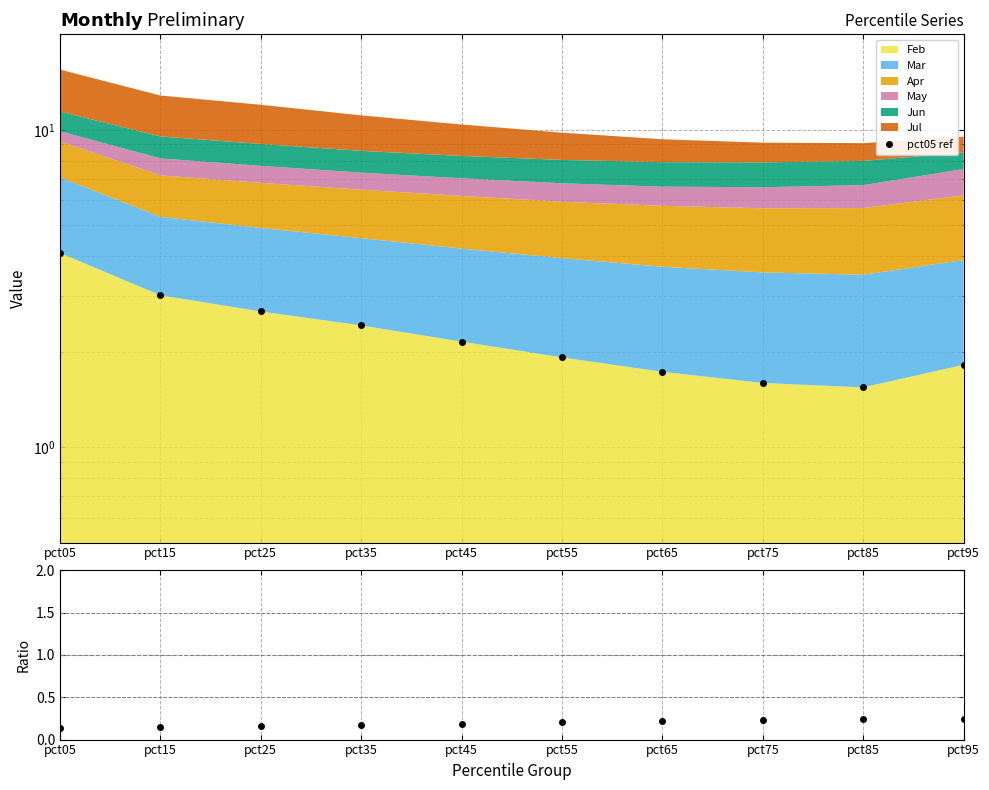

What is the sum of the pct05 ref values at pct95 and pct85?

3.4